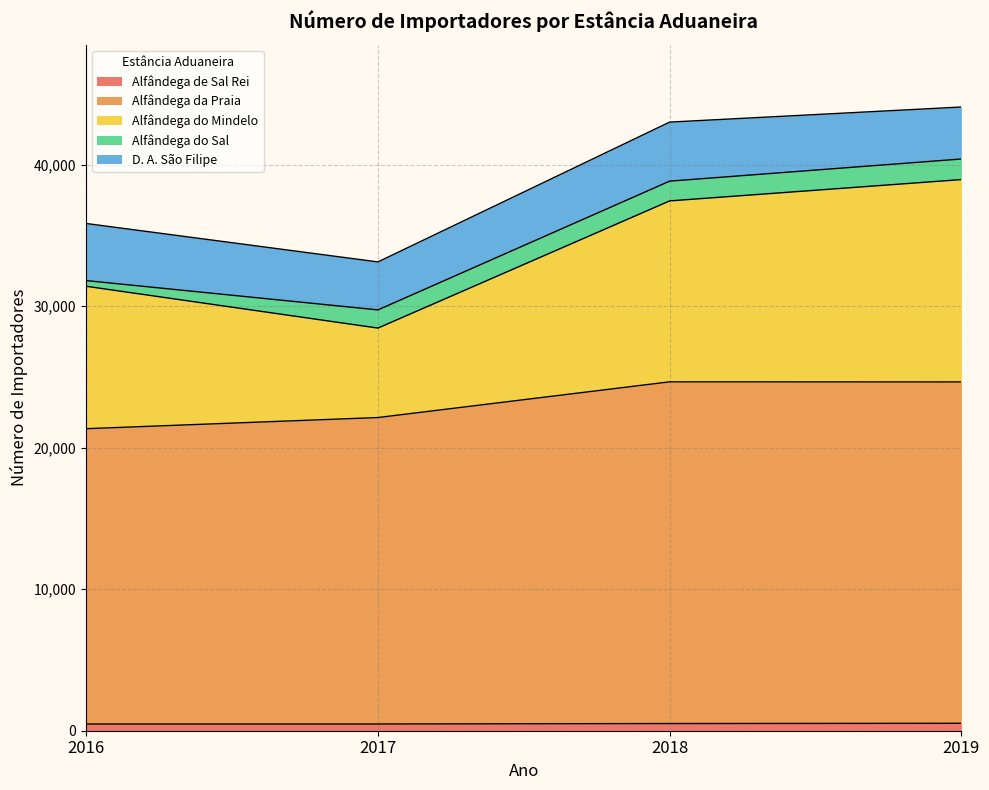

What are all the series names shown in the legend?

Alfândega de Sal Rei, Alfândega da Praia, Alfândega do Mindelo, Alfândega do Sal, D. A. São Filipe